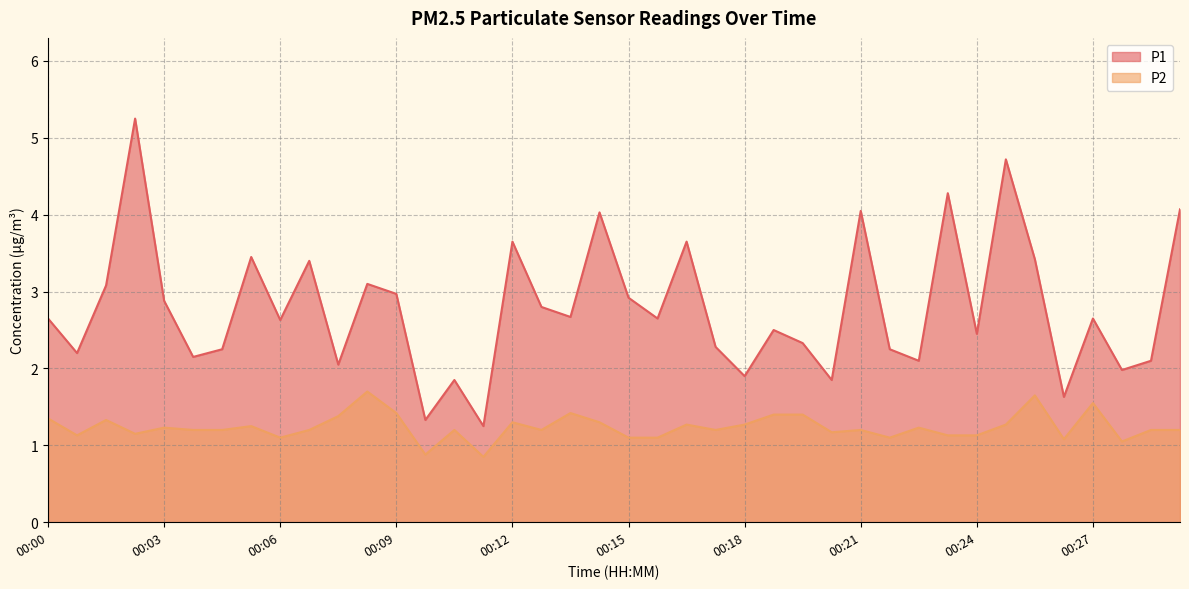

Which category has the highest value in the P1 series?

00:02